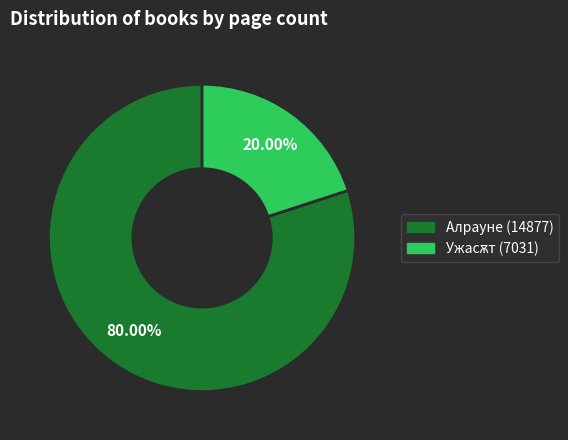

Is it true that Алрауне (14877) is 80% of the pie?

True